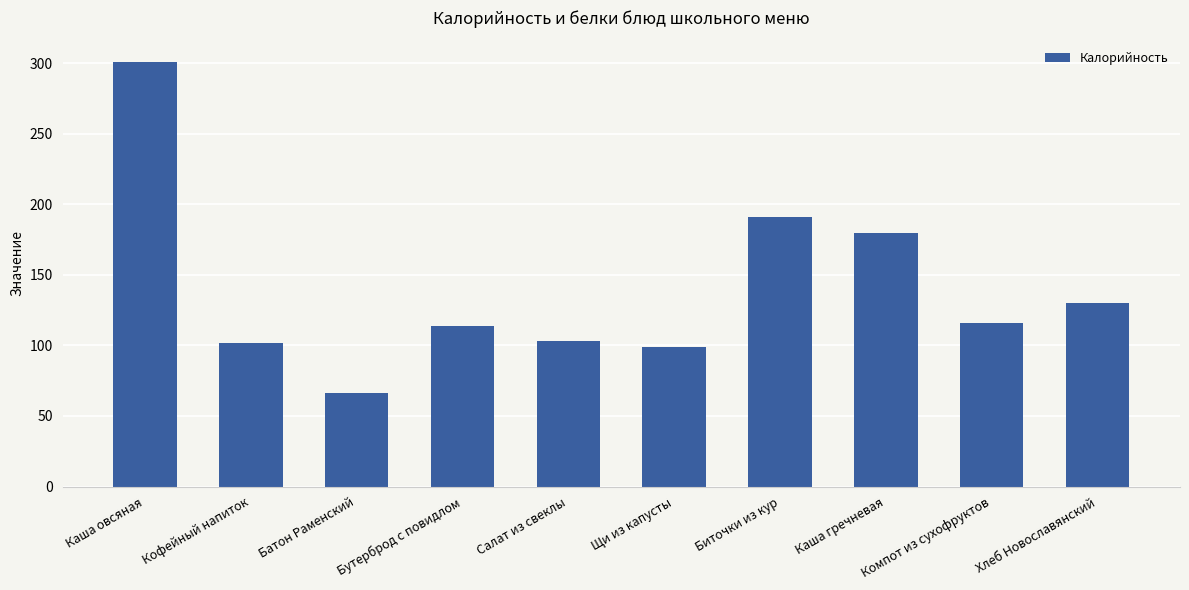

What is the approximate value at Хлеб Новославянский?

130.0